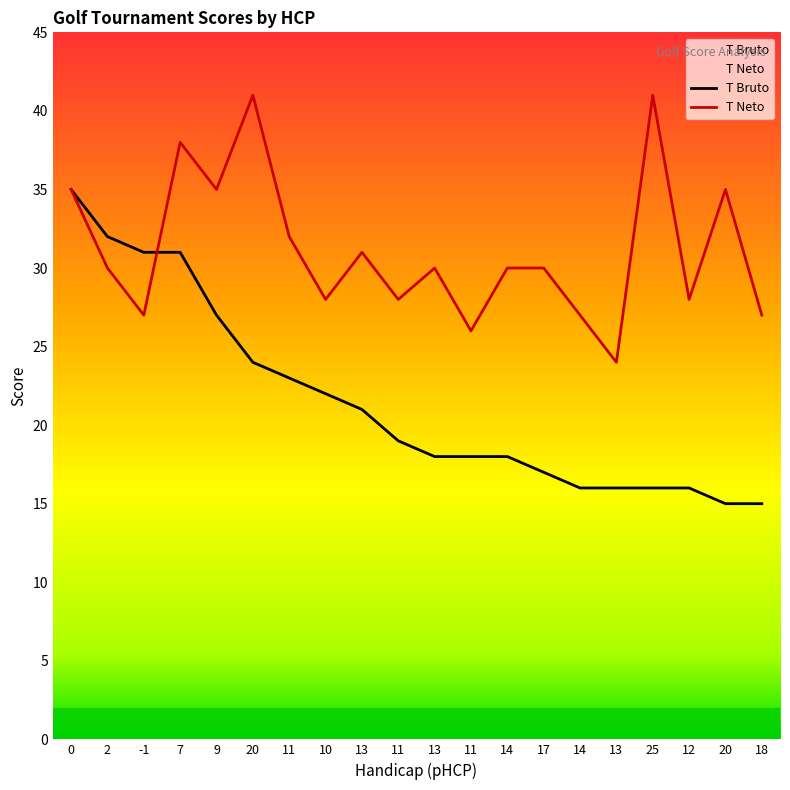

Reading right to left, what are all the values shown in this chart?

T Bruto: 15	15	16	16	16	16	17	18	18	18	19	21	22	23	24	27	31	31	32	35
T Neto: 27	35	28	41	24	27	30	30	26	30	28	31	28	32	41	35	38	27	30	35